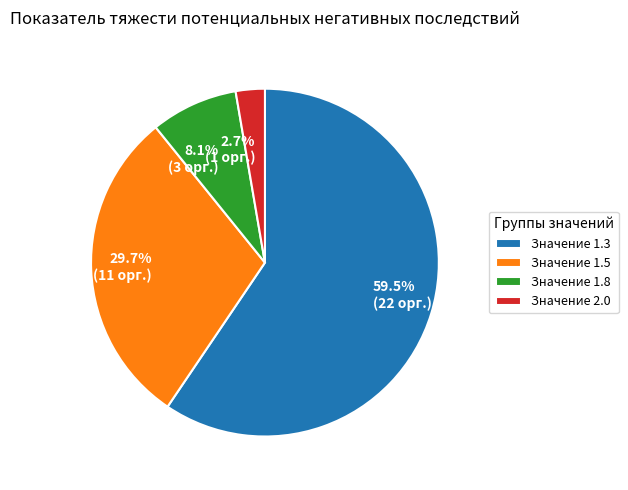

Is there a majority slice in this chart?

Yes